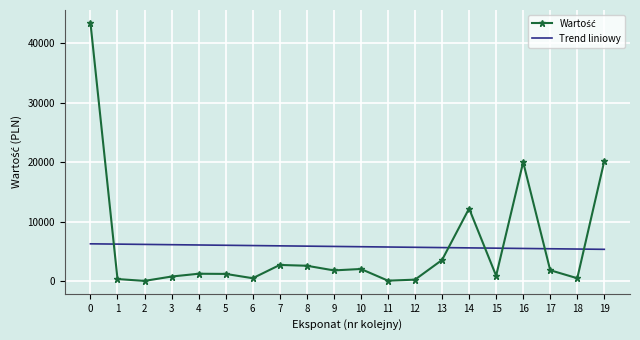

The value of Trend liniowy at 16 is 8208.9. True or false?

False